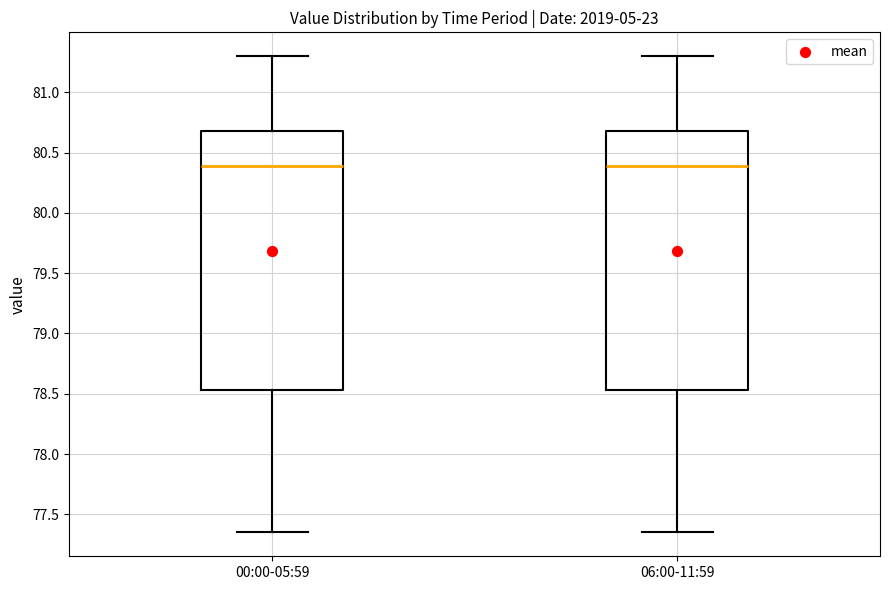

Reading left to right, transcribe this box plot: for each box, give where its median line is, the range the box spans, and where its two whiskers end, as read against the y-axis. The values are not printed on the chart, so give them approximately, as read against the axis.

00:00-05:59: median 80.40, box 78.55 to 80.70, whiskers 77.35 to 81.30
06:00-11:59: median 80.40, box 78.55 to 80.70, whiskers 77.35 to 81.30